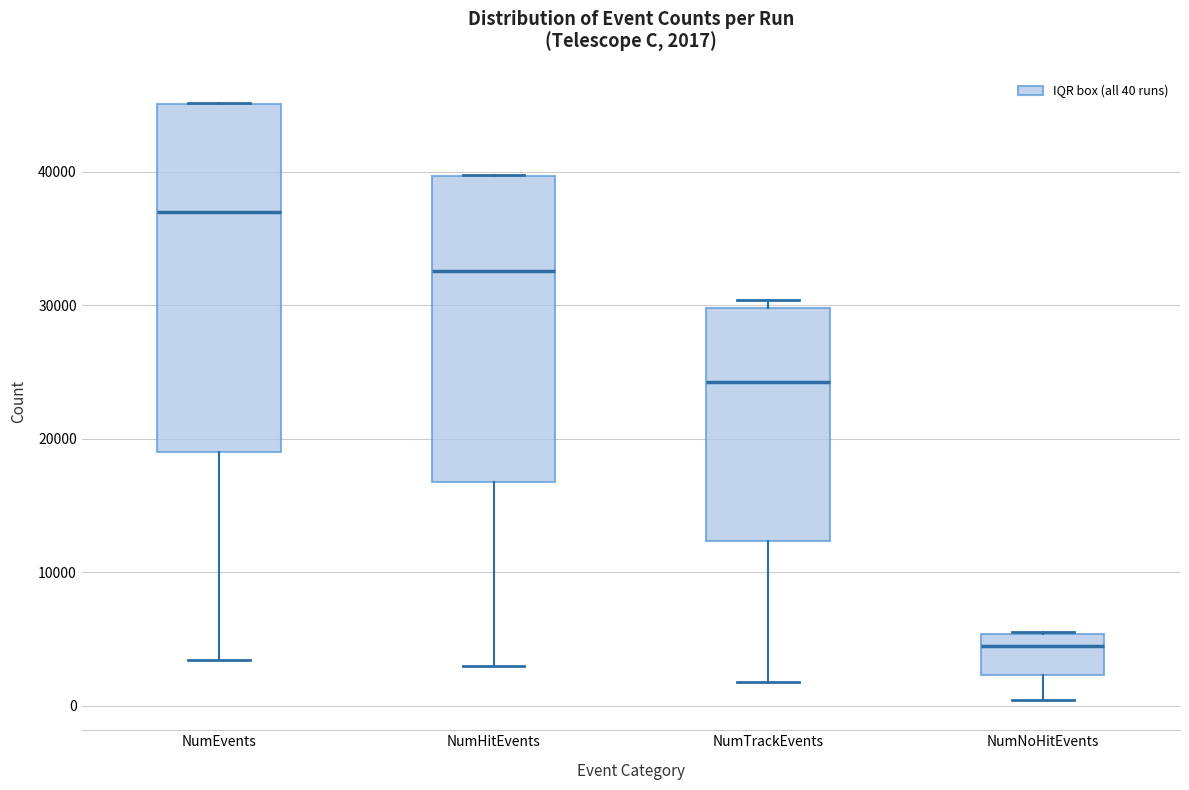

Which box has the highest median line?

NumEvents